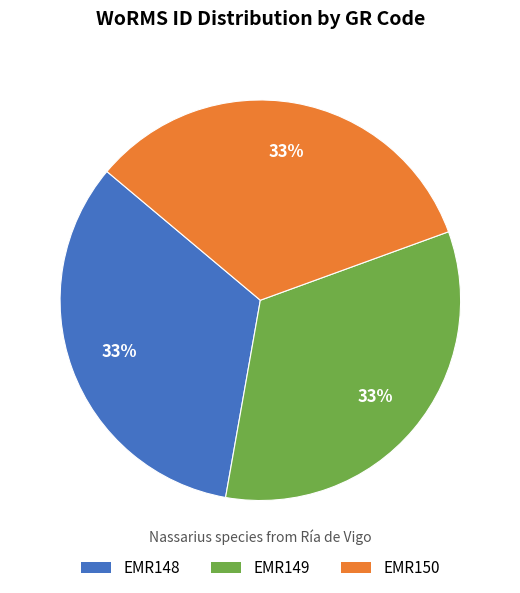

Does EMR148 represent more than half of the total?

No